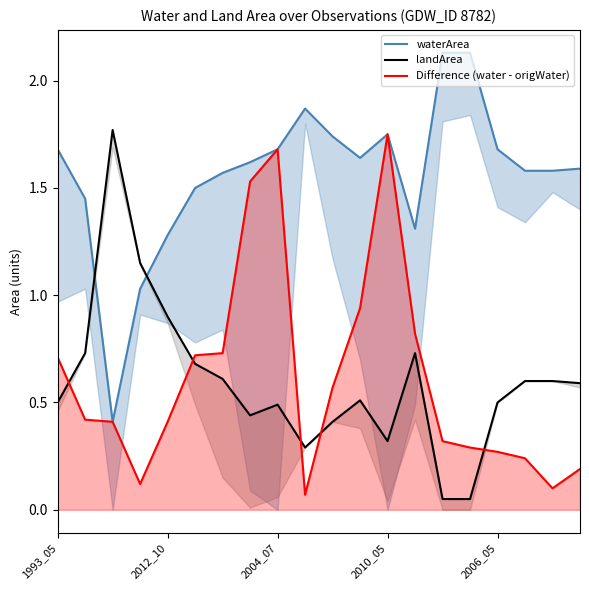

Which category has the highest value across all series?

14